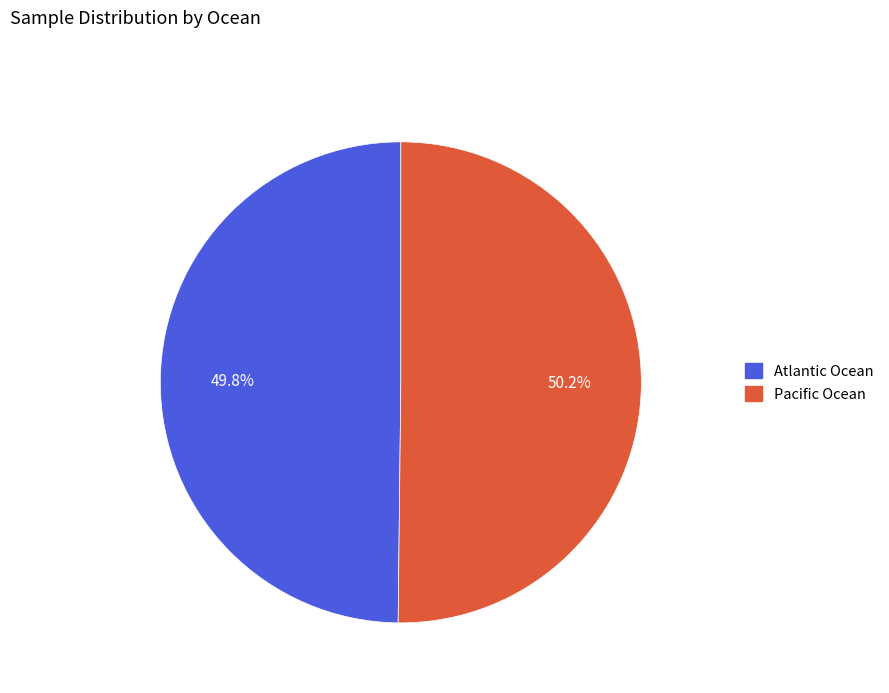

To the nearest percent, what is the combined percentage of Atlantic Ocean and Pacific Ocean?

100%